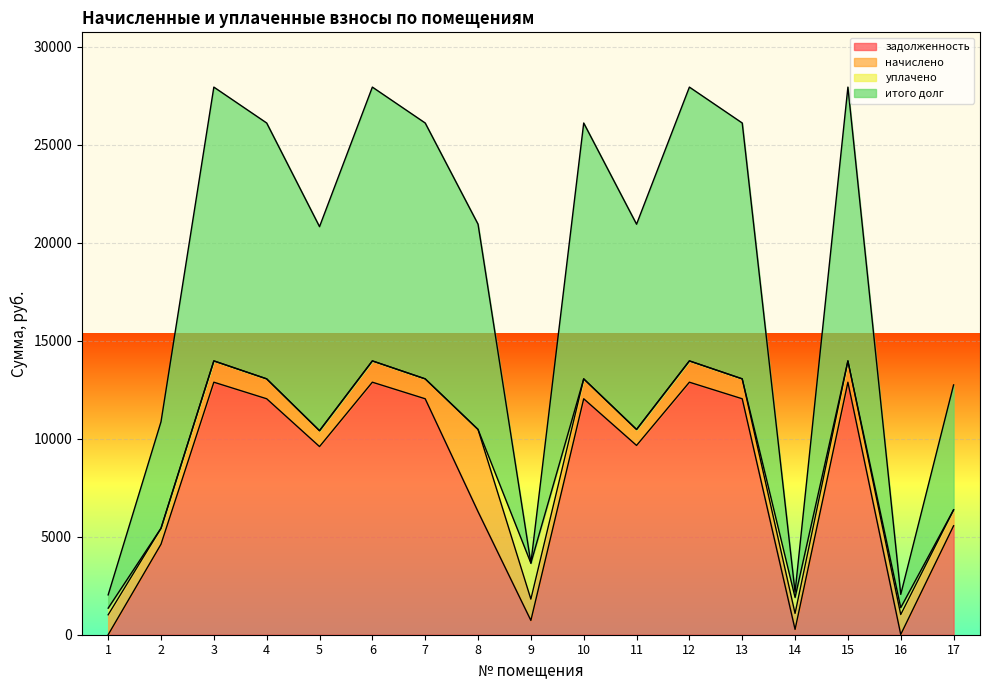

The value of задолженность at 7 is 6375.5. True or false?

False